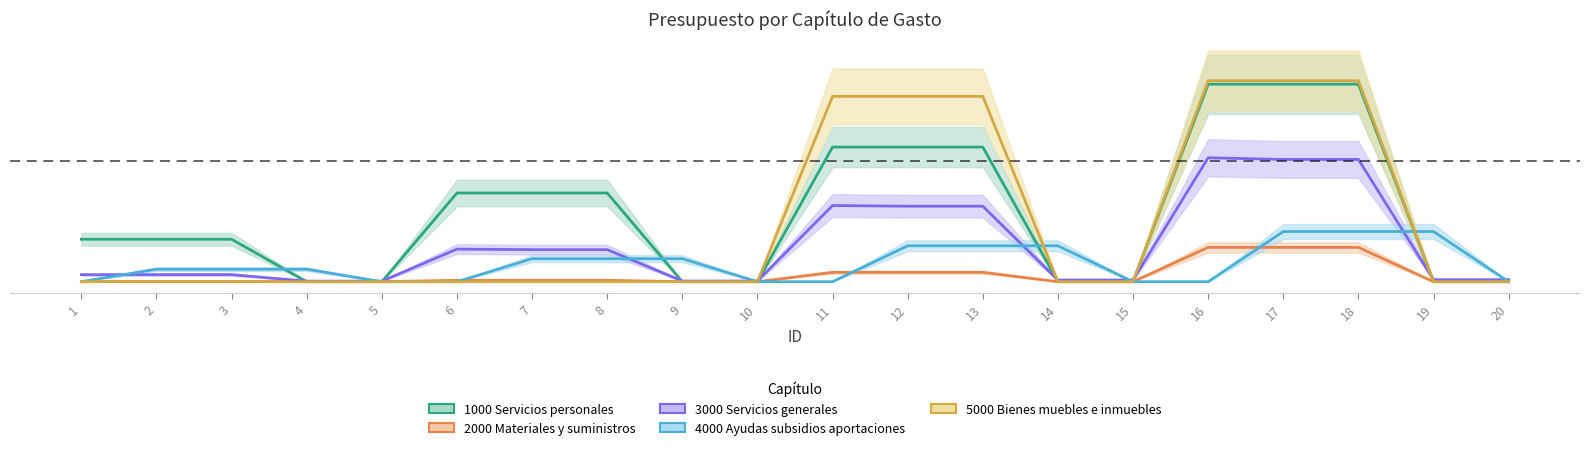

List the labels in order of 2000 Materiales y suministros value, smallest first.

4, 5, 9, 10, 14, 15, 19, 20, 1, 2, 3, 6, 7, 8, 11, 12, 13, 16, 17, 18